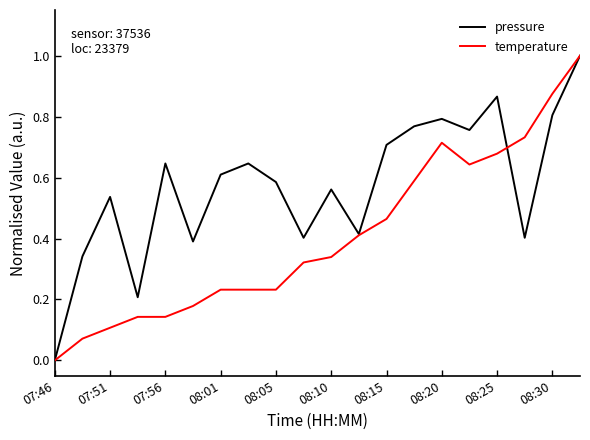

In pressure, how many points are lower than both neighbors (excluding endpoints)?

6